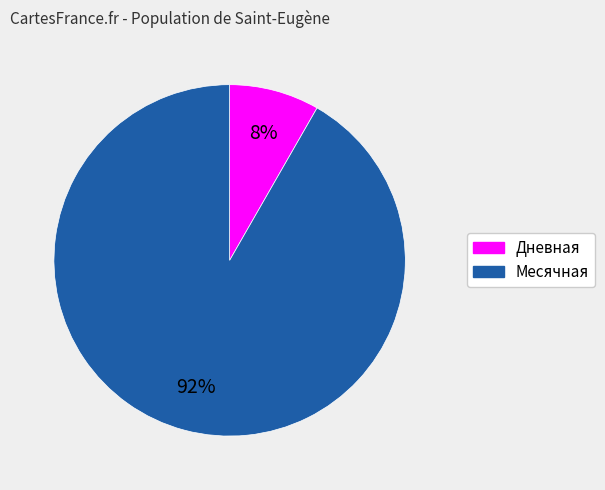

Is there a majority slice in this chart?

Yes